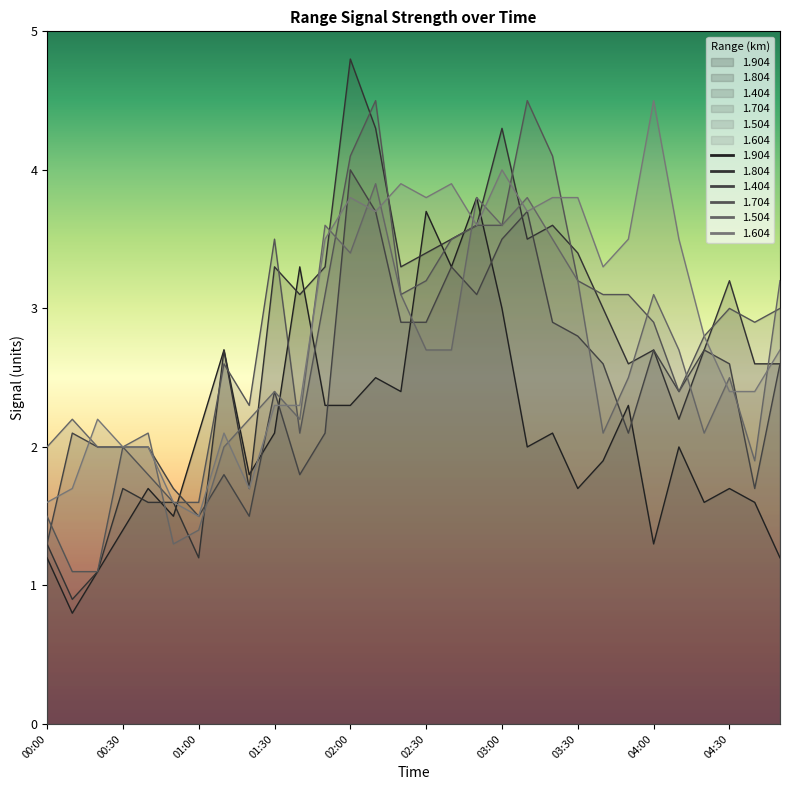

Is the value of 1.704 at 00:20 greater than the value of 1.604 at 00:40?

No